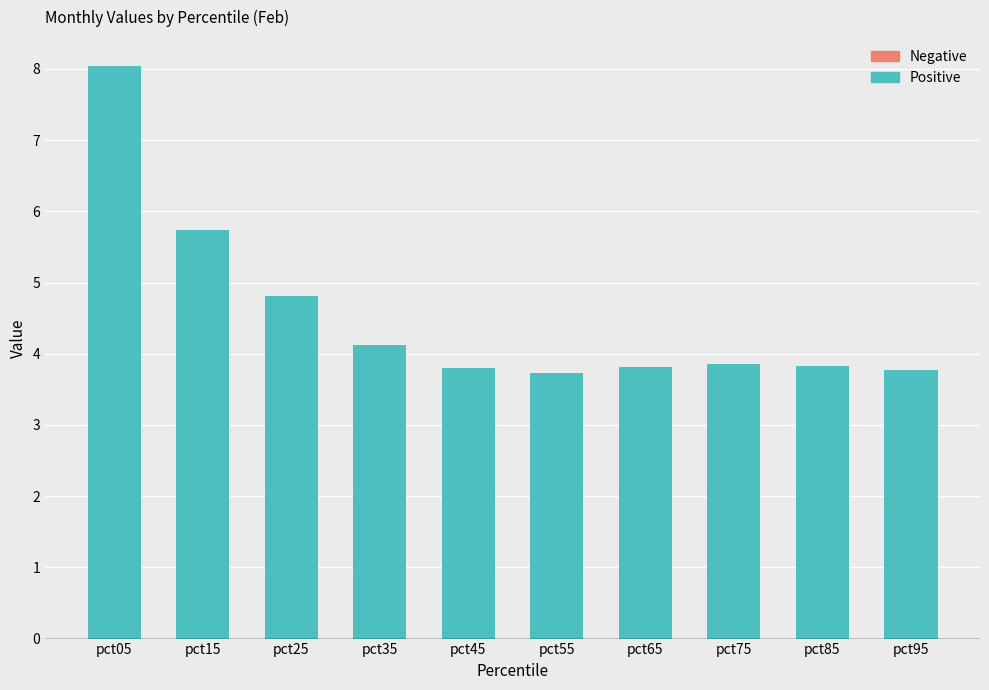

What is the difference between the maximum and minimum values?

4.3